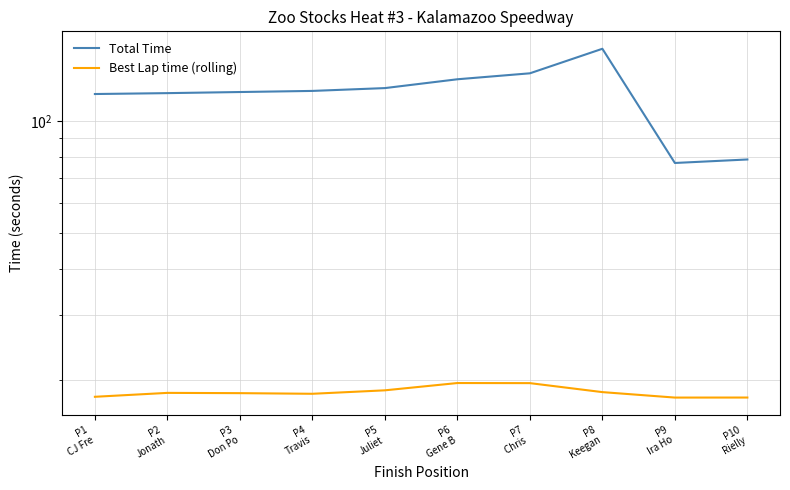

True or false: Total Time and Best Lap time (rolling) cross at least once.

False